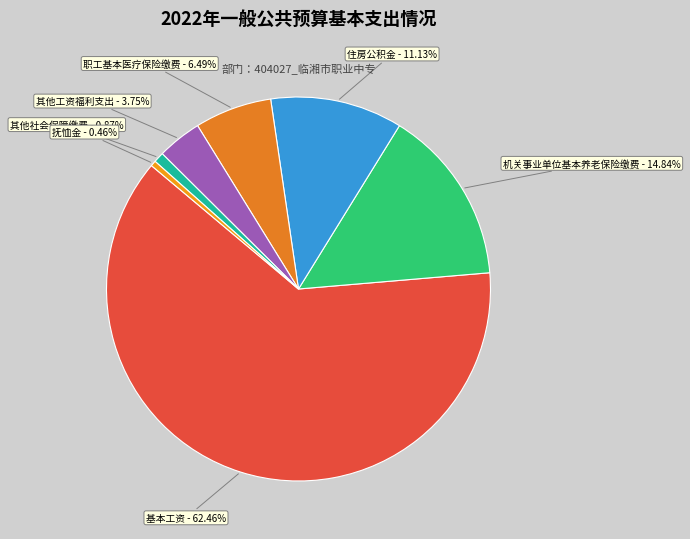

What percentage is the 机关事业单位基本养老保险缴费 slice, to the nearest percent?

15%